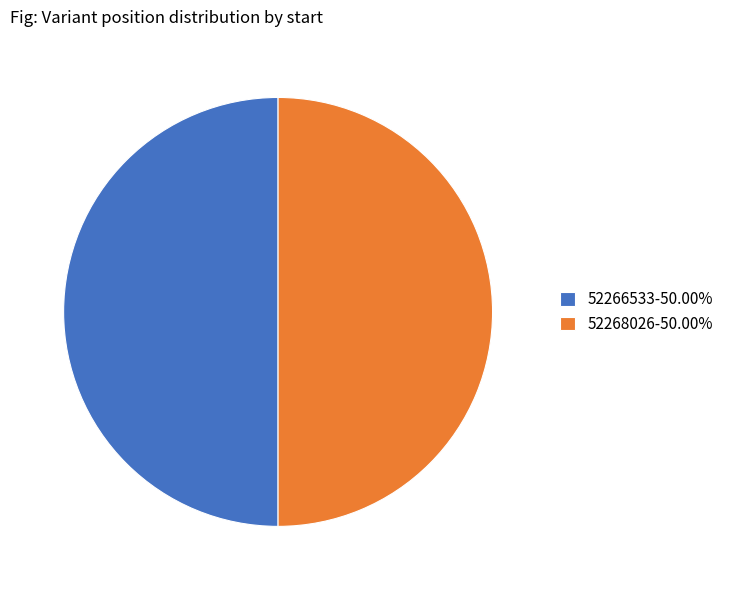

What is the ratio of the value at 52266533-50.00% to the value at 52268026-50.00%?

1.0